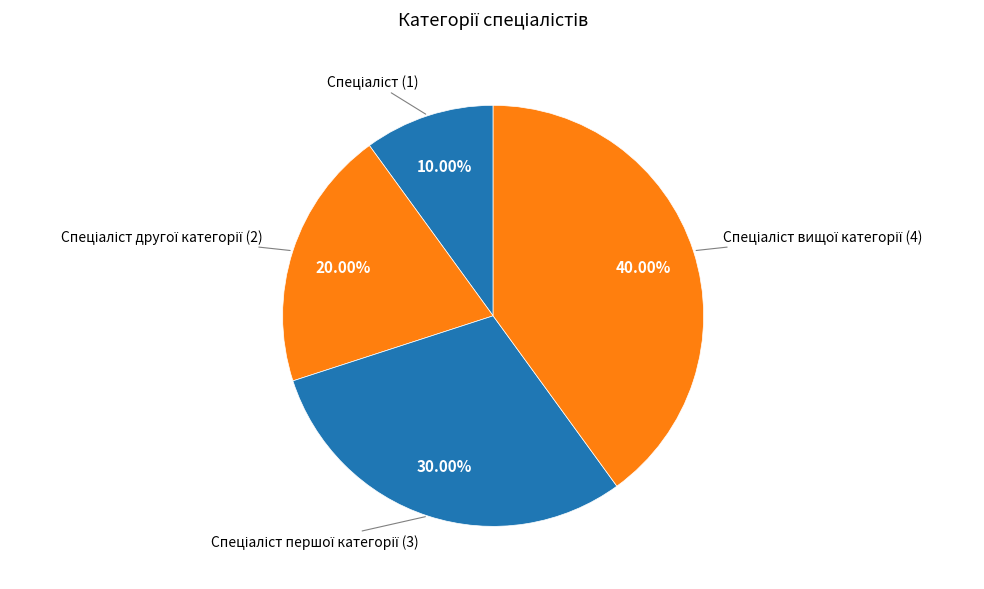

Is there any slice that represents more than half of the pie?

No